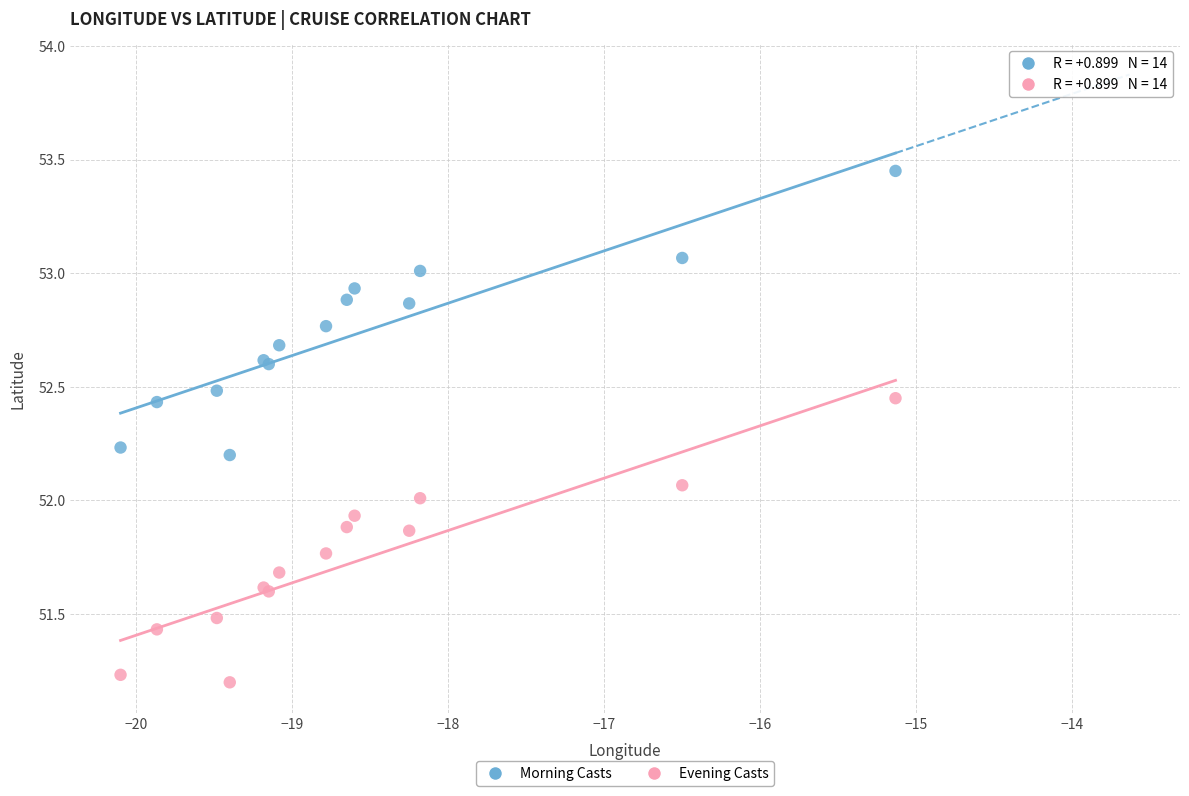

Which series reaches the maximum Y coordinate?

Morning Casts